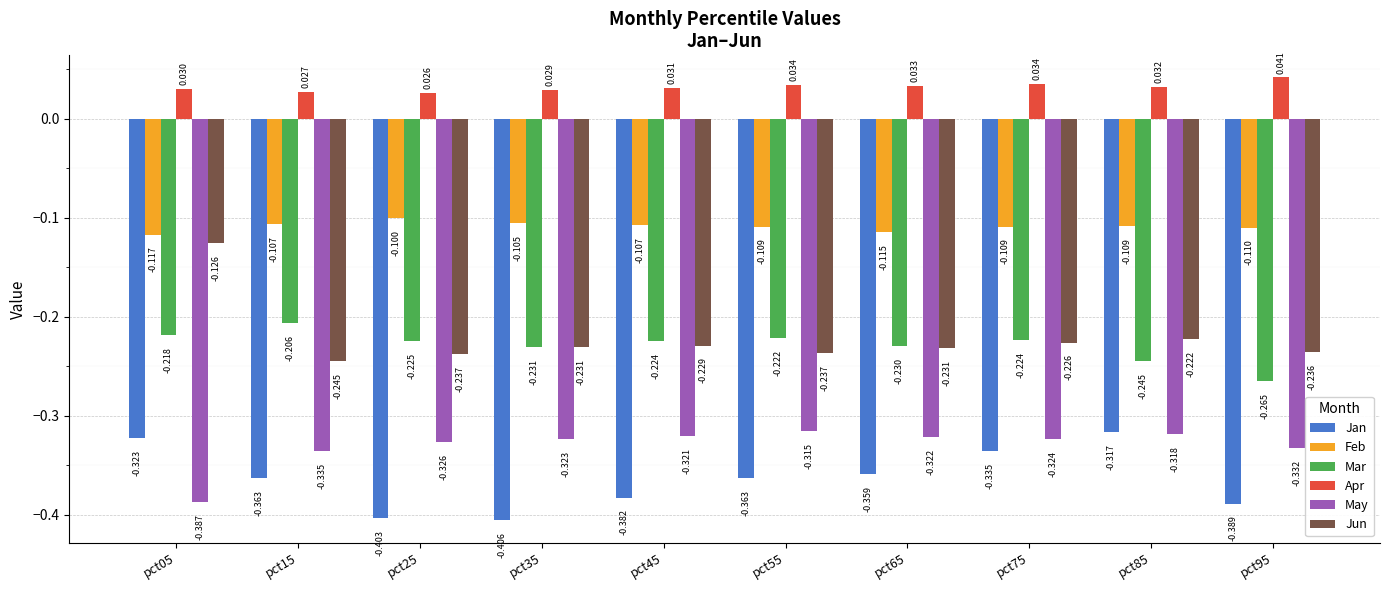

Which series has the widest spread of values?

Jun